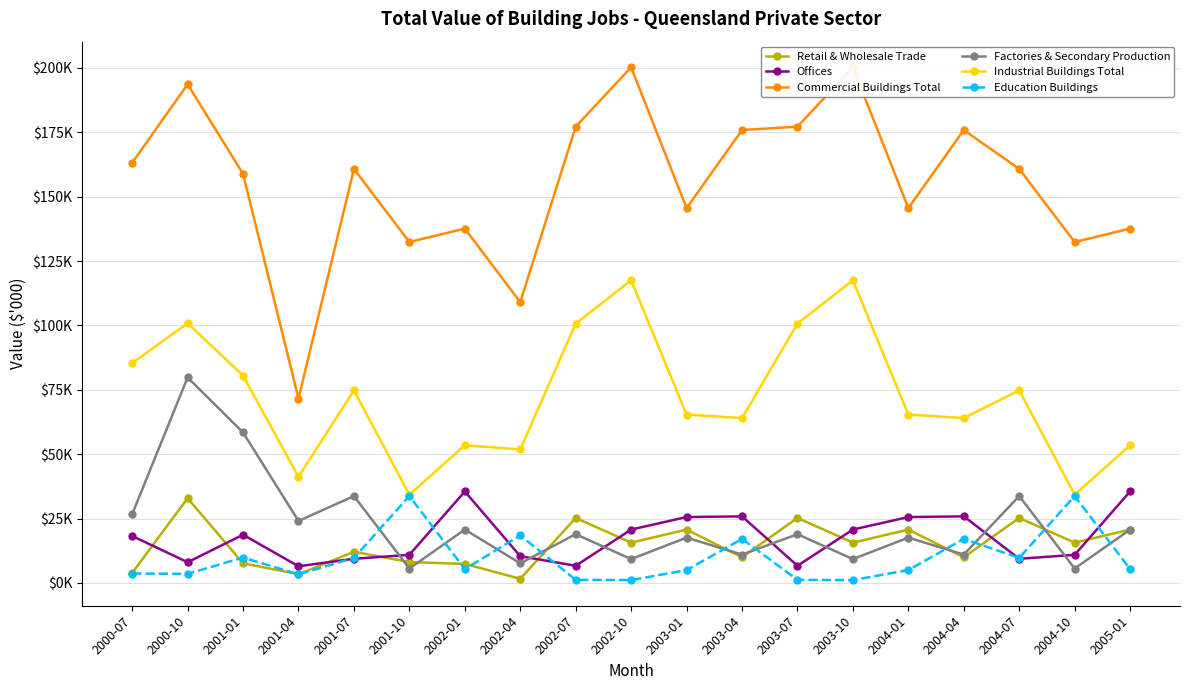

True or false: Factories & Secondary Production has more than 2 points higher than both neighbors.

True